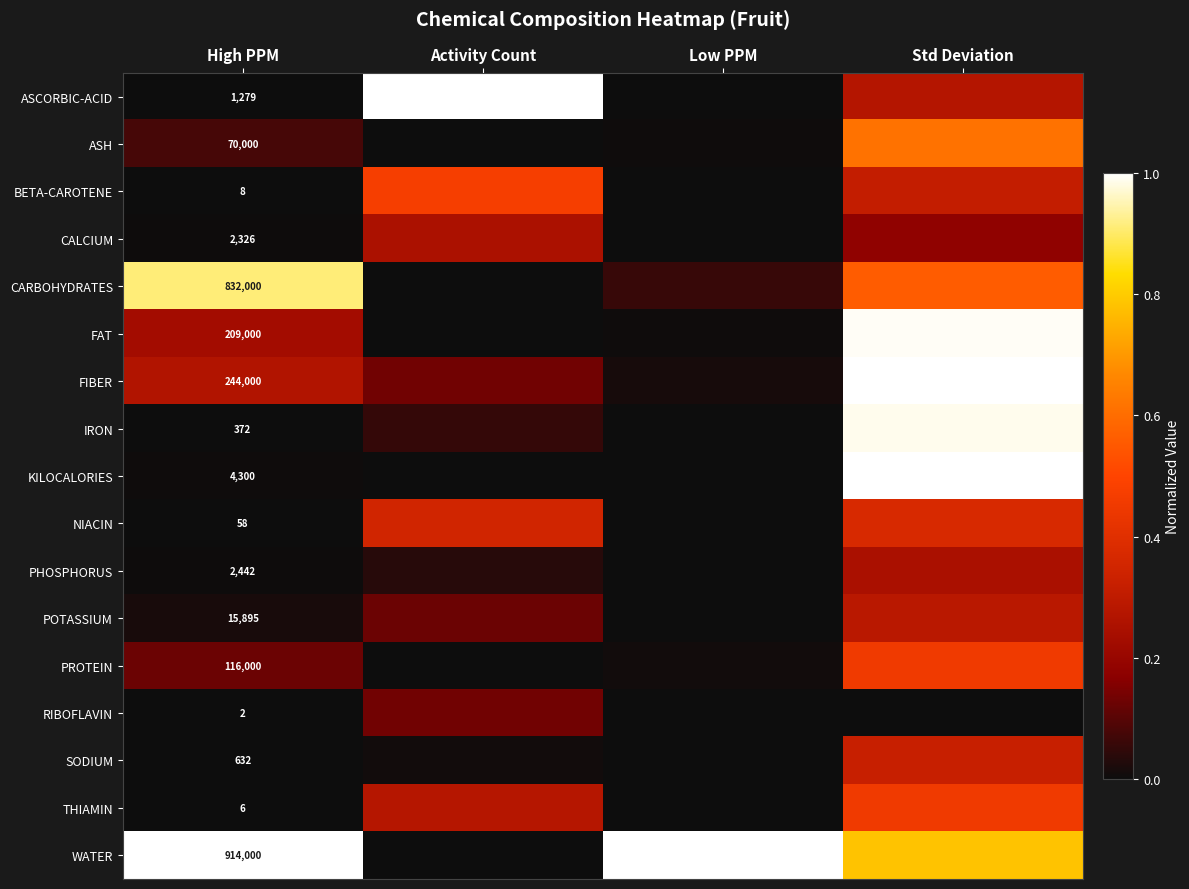

What is the total value across all series at Low PPM?

1.1